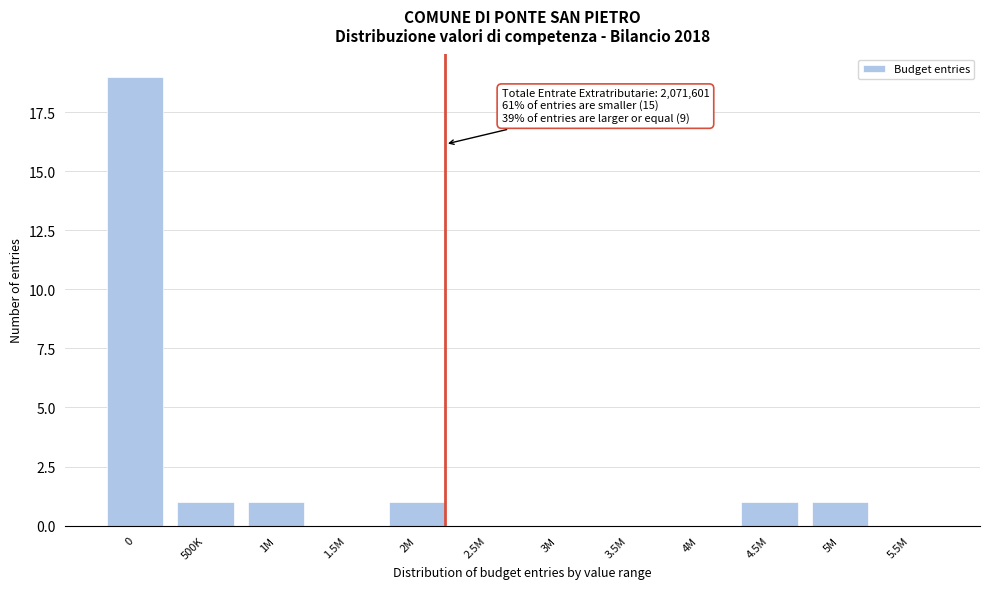

Reading left to right, extract all data points from this chart.

0=19	500K=1	1M=1	1.5M=0	2M=1	2.5M=0	3M=0	3.5M=0	4M=0	4.5M=1	5M=1	5.5M=0